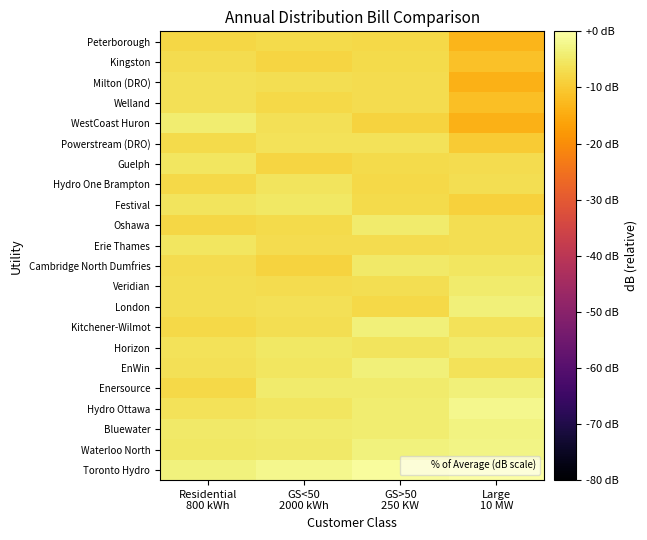

Reading left to right, transcribe all the data shown in this chart.

Peterborough: Residential
800 kWh=-8.0	GS<50
2000 kWh=-7.2	GS>50
250 KW=-7.5	Large
10 MW=-13.1
Kingston: Residential
800 kWh=-7.1	GS<50
2000 kWh=-8.2	GS>50
250 KW=-7.4	Large
10 MW=-11.5
Milton (DRO): Residential
800 kWh=-6.3	GS<50
2000 kWh=-6.8	GS>50
250 KW=-7.0	Large
10 MW=-14.0
Welland: Residential
800 kWh=-6.4	GS<50
2000 kWh=-7.6	GS>50
250 KW=-6.9	Large
10 MW=-11.7
WestCoast Huron: Residential
800 kWh=-4.1	GS<50
2000 kWh=-6.4	GS>50
250 KW=-8.5	Large
10 MW=-13.9
Powerstream (DRO): Residential
800 kWh=-7.4	GS<50
2000 kWh=-6.2	GS>50
250 KW=-6.1	Large
10 MW=-9.8
Guelph: Residential
800 kWh=-5.4	GS<50
2000 kWh=-8.2	GS>50
250 KW=-7.4	Large
10 MW=-7.0
Hydro One Brampton: Residential
800 kWh=-7.6	GS<50
2000 kWh=-5.8	GS>50
250 KW=-7.7	Large
10 MW=-6.7
Festival: Residential
800 kWh=-5.8	GS<50
2000 kWh=-5.1	GS>50
250 KW=-7.3	Large
10 MW=-8.9
Oshawa: Residential
800 kWh=-8.0	GS<50
2000 kWh=-7.5	GS>50
250 KW=-4.6	Large
10 MW=-6.7
Erie Thames: Residential
800 kWh=-5.4	GS<50
2000 kWh=-6.9	GS>50
250 KW=-7.0	Large
10 MW=-6.8
Cambridge North Dumfries: Residential
800 kWh=-7.0	GS<50
2000 kWh=-8.5	GS>50
250 KW=-4.9	Large
10 MW=-5.6
Veridian: Residential
800 kWh=-6.8	GS<50
2000 kWh=-7.0	GS>50
250 KW=-6.6	Large
10 MW=-4.5
London: Residential
800 kWh=-6.8	GS<50
2000 kWh=-6.5	GS>50
250 KW=-7.8	Large
10 MW=-3.5
Kitchener-Wilmot: Residential
800 kWh=-7.7	GS<50
2000 kWh=-6.6	GS>50
250 KW=-3.6	Large
10 MW=-6.0
Horizon: Residential
800 kWh=-6.0	GS<50
2000 kWh=-5.1	GS>50
250 KW=-5.9	Large
10 MW=-4.5
EnWin: Residential
800 kWh=-6.3	GS<50
2000 kWh=-5.3	GS>50
250 KW=-3.6	Large
10 MW=-6.2
Enersource: Residential
800 kWh=-7.5	GS<50
2000 kWh=-4.6	GS>50
250 KW=-4.6	Large
10 MW=-3.7
Hydro Ottawa: Residential
800 kWh=-6.0	GS<50
2000 kWh=-5.4	GS>50
250 KW=-4.3	Large
10 MW=-2.0
Bluewater: Residential
800 kWh=-4.7	GS<50
2000 kWh=-4.5	GS>50
250 KW=-4.2	Large
10 MW=-3.0
Waterloo North: Residential
800 kWh=-5.0	GS<50
2000 kWh=-4.9	GS>50
250 KW=-3.1	Large
10 MW=-2.5
Toronto Hydro: Residential
800 kWh=-3.4	GS<50
2000 kWh=-2.1	GS>50
250 KW=-0.9	Large
10 MW=-0.0